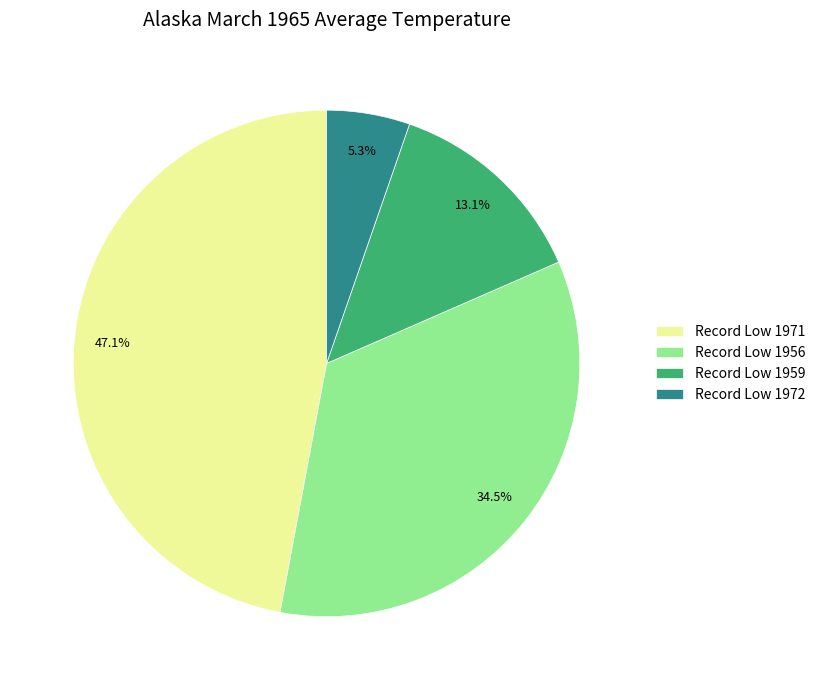

What is the largest slice in the pie chart?

Record Low 1971